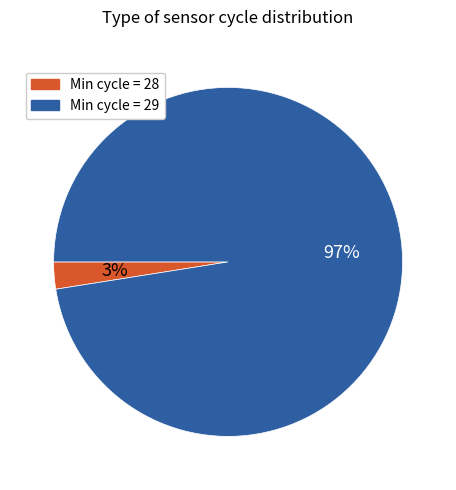

Does any single category account for the majority?

Yes